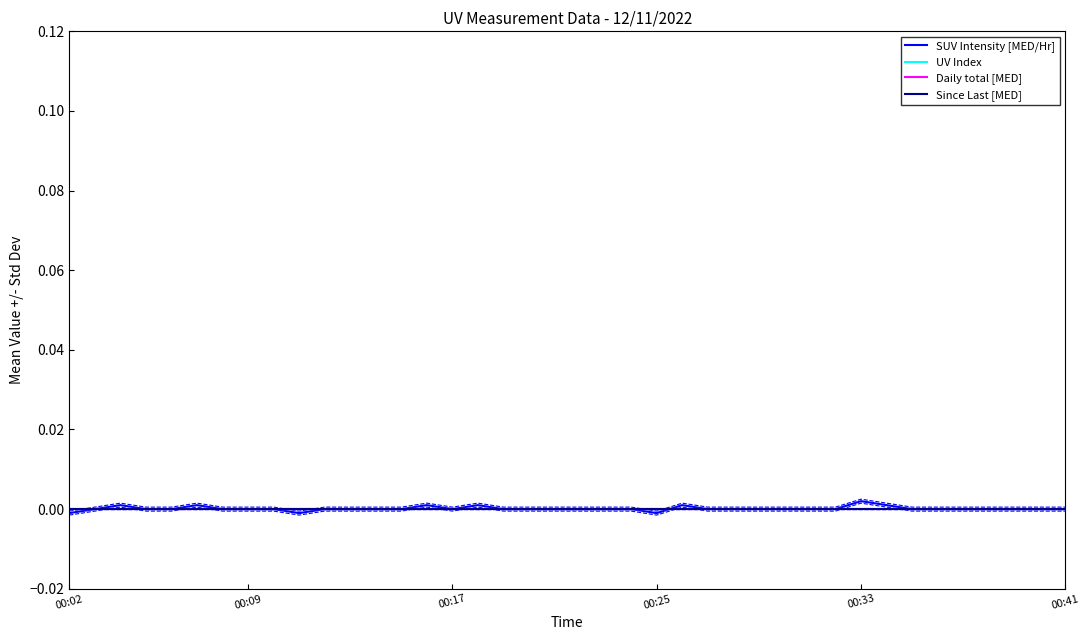

Which series has the largest total across all categories?

SUV Intensity [MED/Hr]